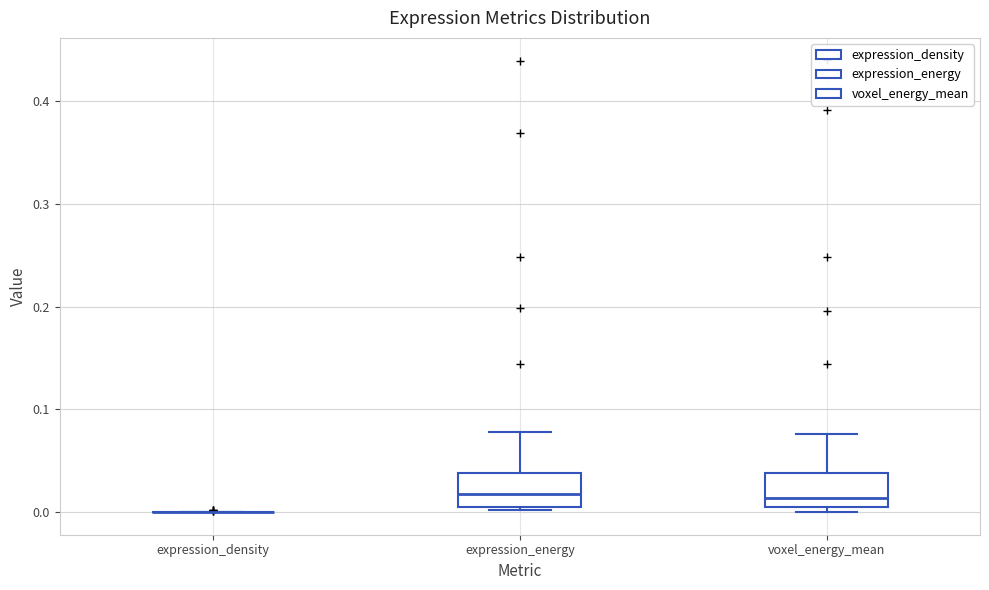

Reading left to right, transcribe this box plot: for each box, give where its median line is, the range the box spans, and where its two whiskers end, as read against the y-axis. The values are not printed on the chart, so give them approximately, as read against the axis.

expression_density: box collapsed to a line at 0.00, whiskers 0.00 to 0.00
expression_energy: median 0.02, box 0.01 to 0.04, whiskers 0.00 to 0.08
voxel_energy_mean: median 0.01, box 0.00 to 0.04, whiskers 0.00 (just below the box's lower edge) to 0.08